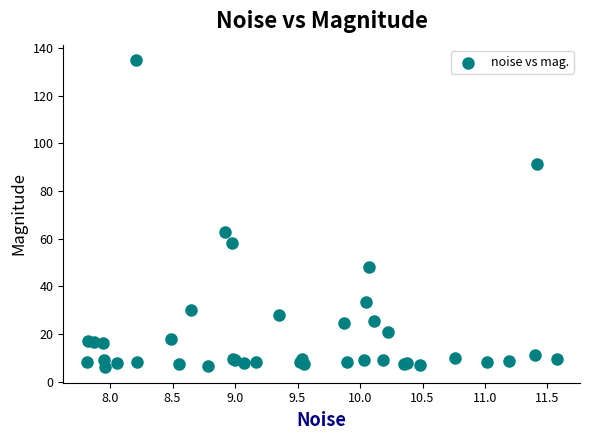

What Y value in the scatter plot is closest to 70?

62.9